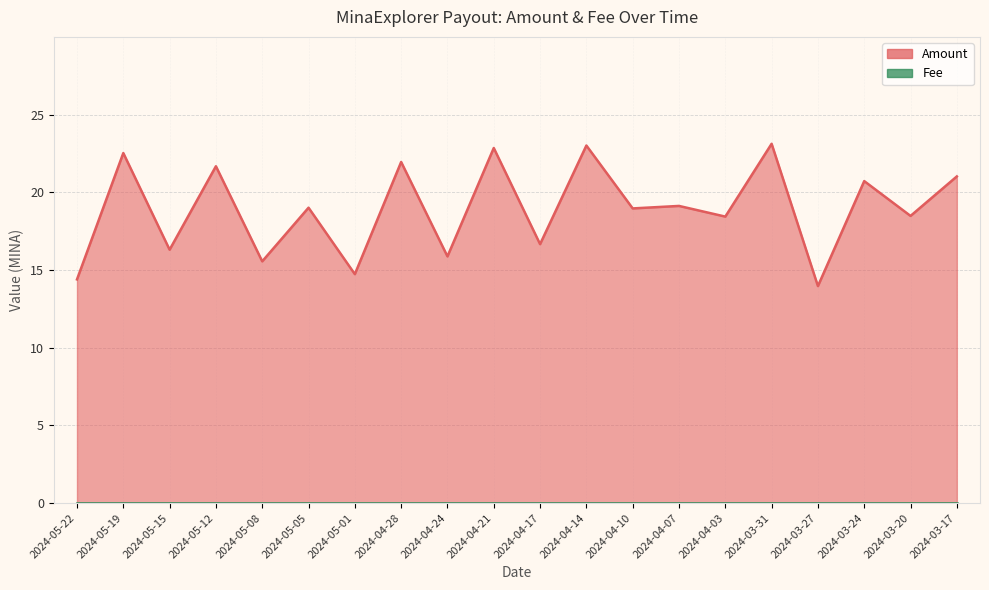

What is the label of the 2nd point from the right?

2024-03-20